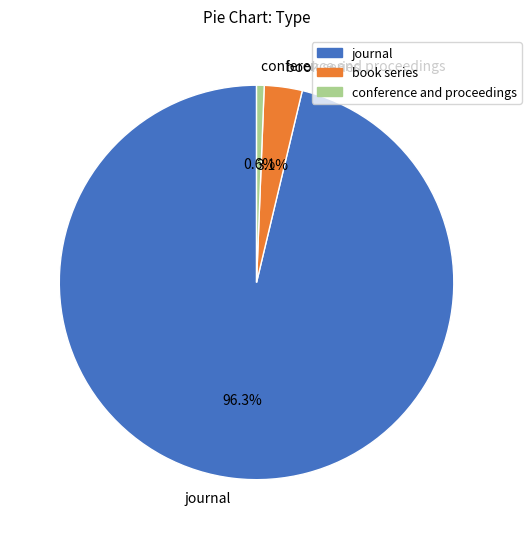

To the nearest percent, what percentage of the pie is conference and proceedings?

1%